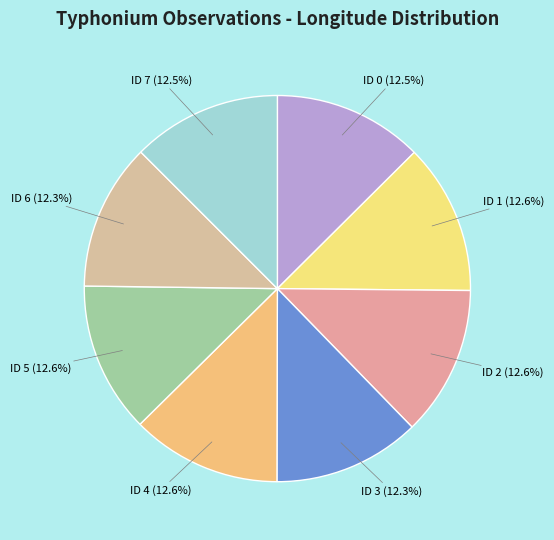

Does ID 4 (12.6%) represent more than half of the total?

No